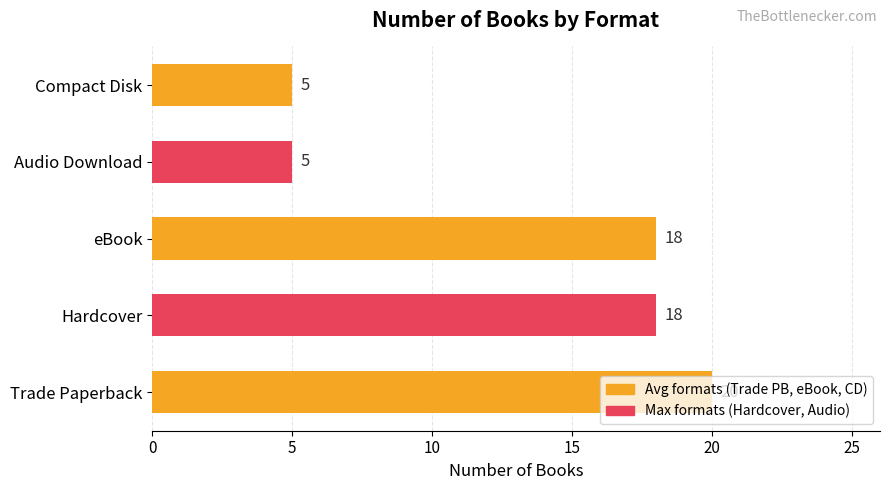

What is the difference between the maximum and second lowest values?

15